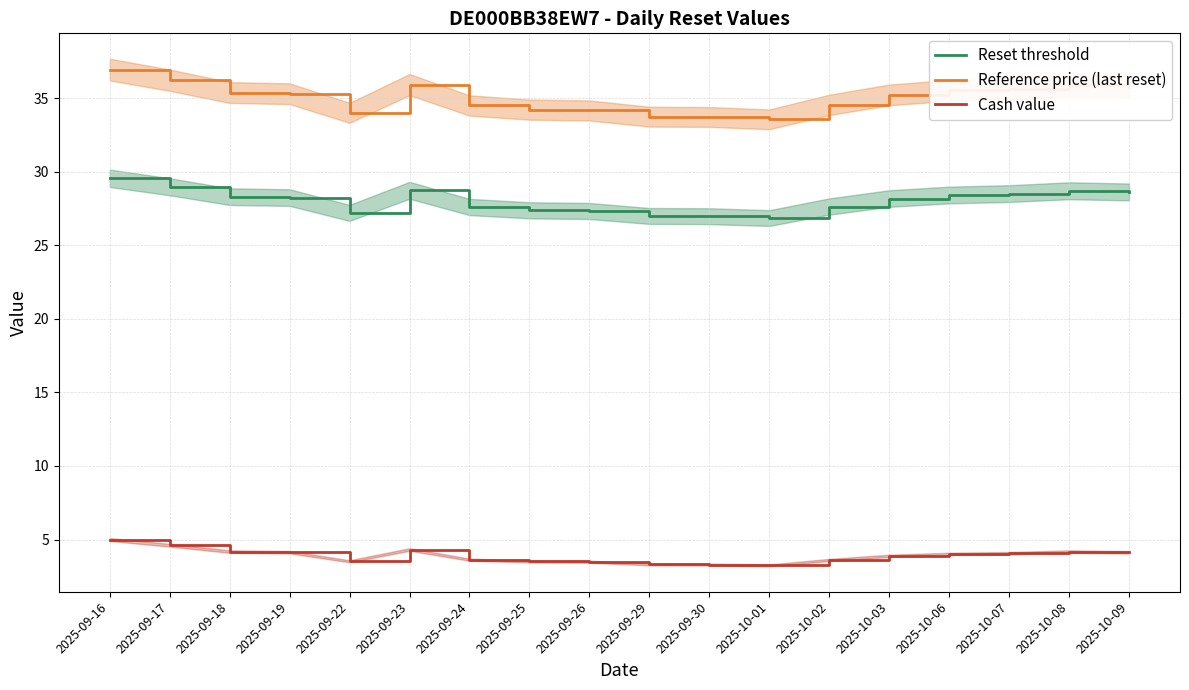

At how many categories does at least one series exceed 14?

18